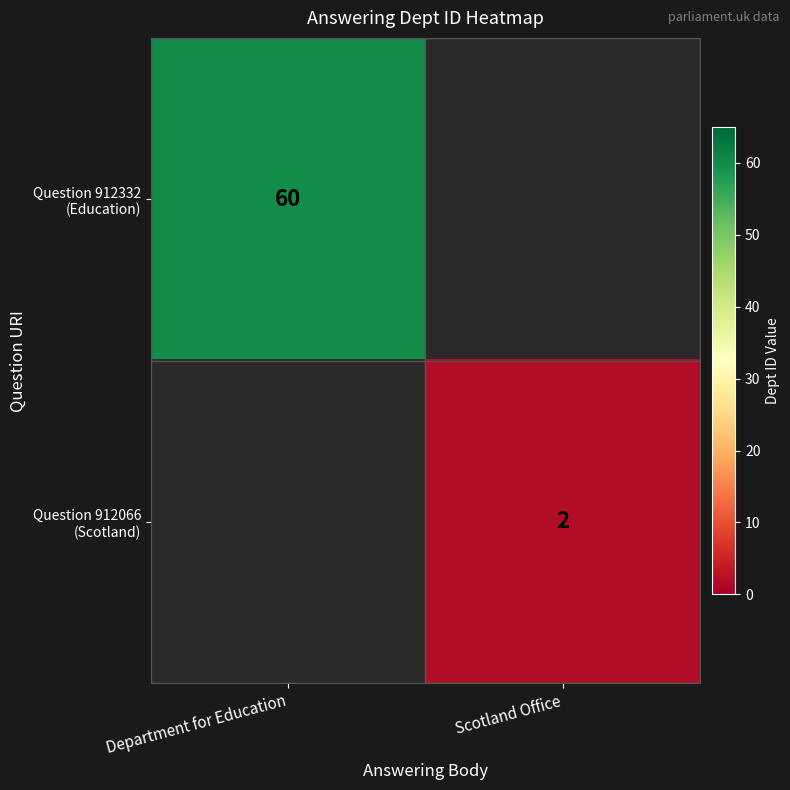

Is it true that row_0 equals 29.3 at Department for Education?

False